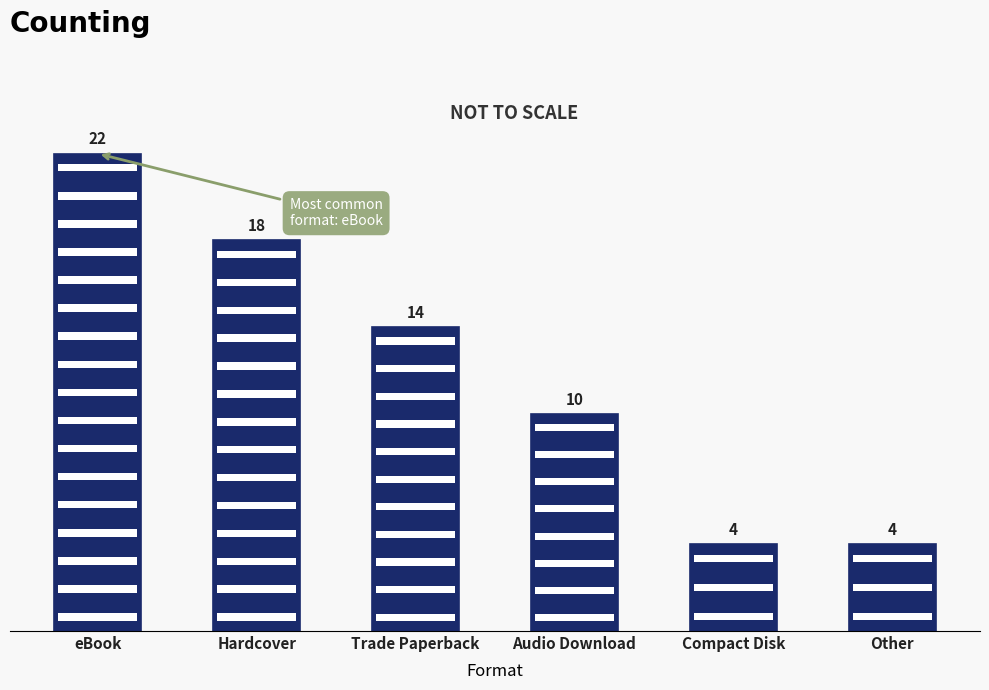

How many values are between 4 and 18?

5